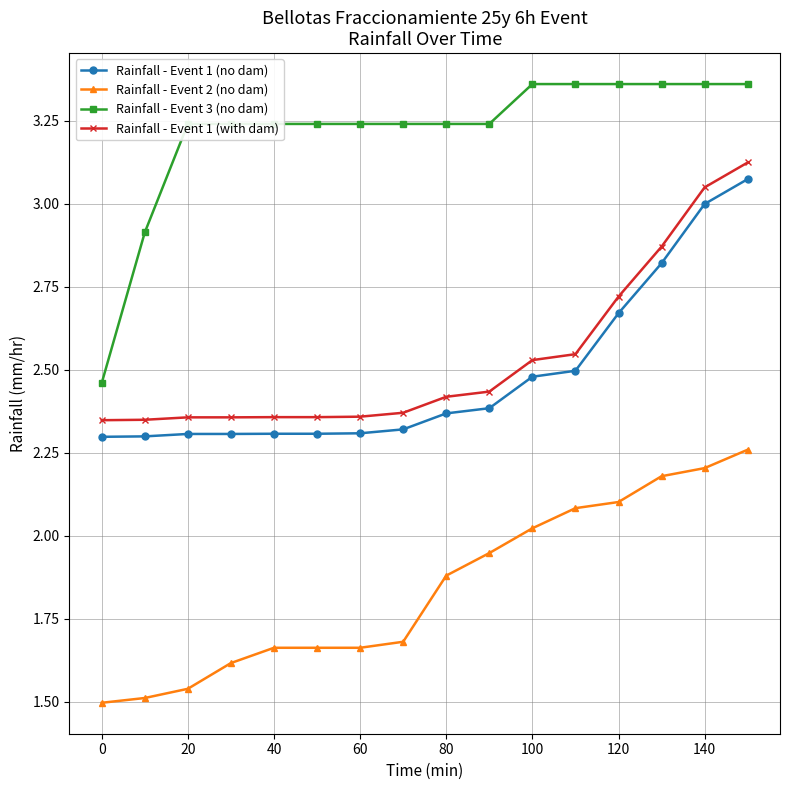

Which series has the largest range (max minus min)?

Rainfall - Event 3 (no dam)